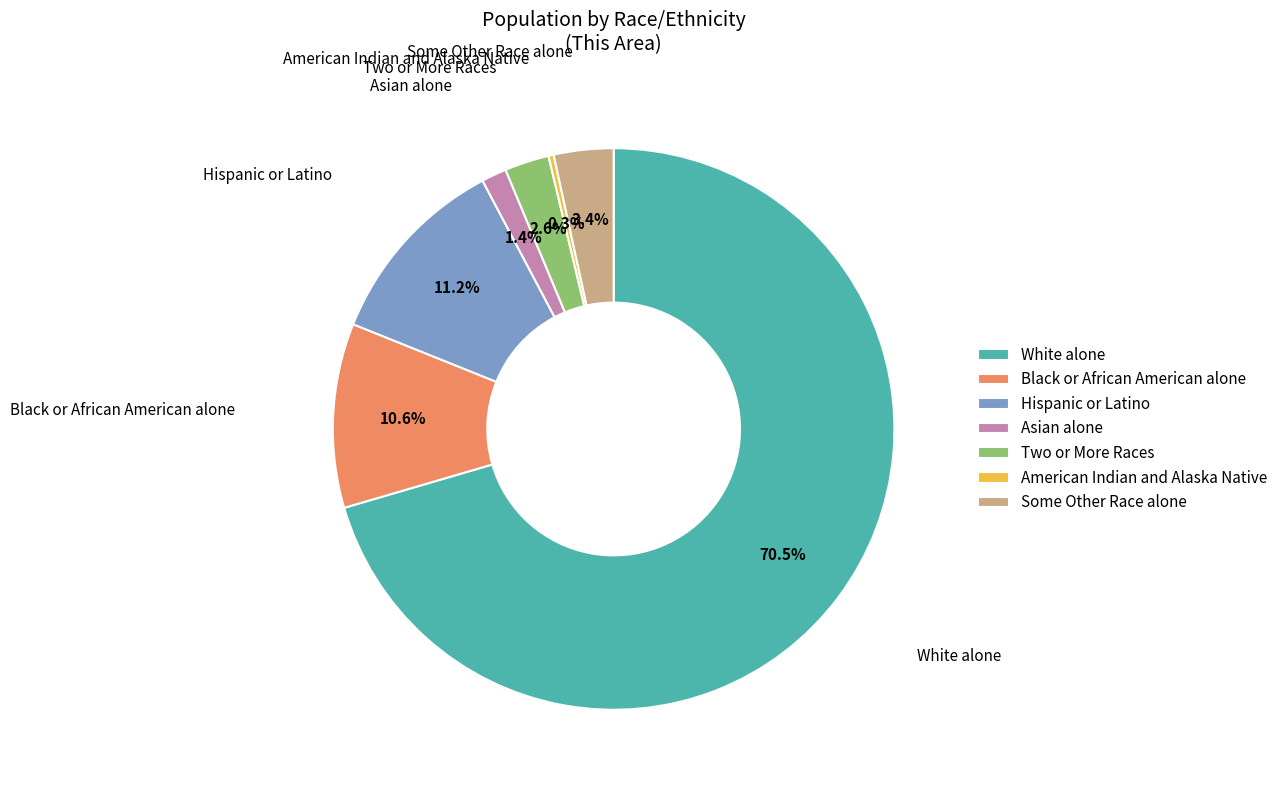

Does Two or More Races represent more than half of the total?

No